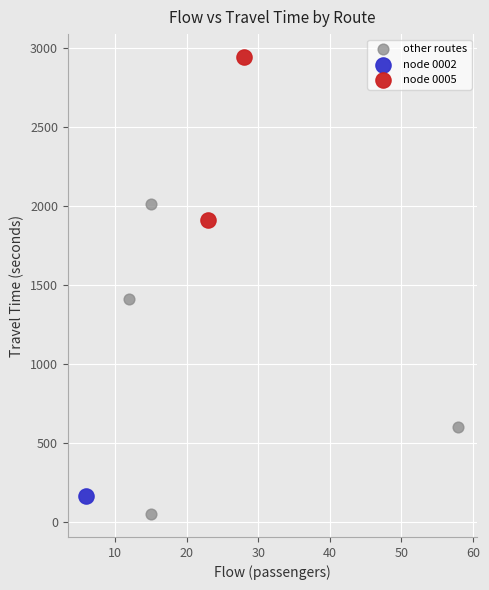

Which series reaches the minimum Y coordinate?

other routes